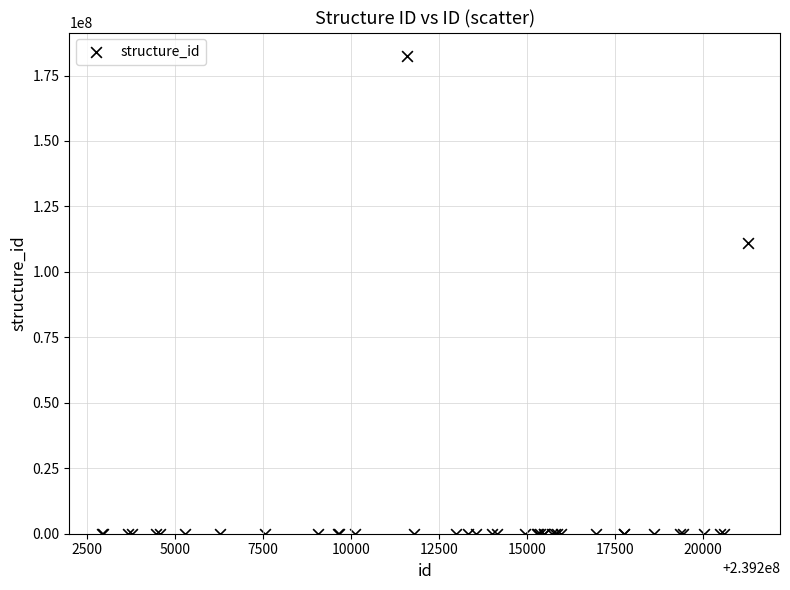

What Y value in the scatter plot is closest to 91152876?

111220902